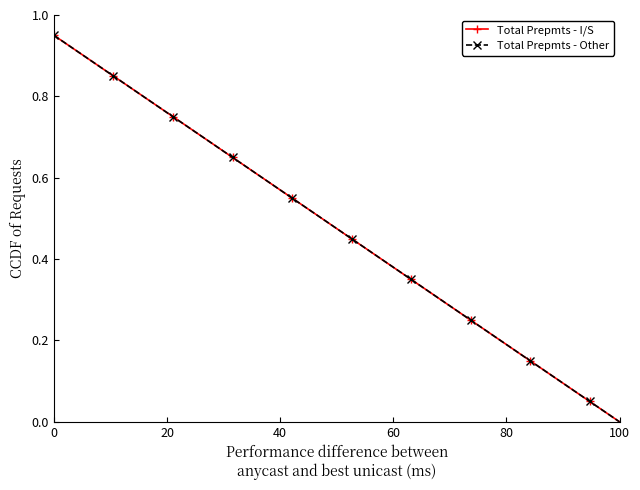

Does the chart display data point markers on the line(s)?

Yes